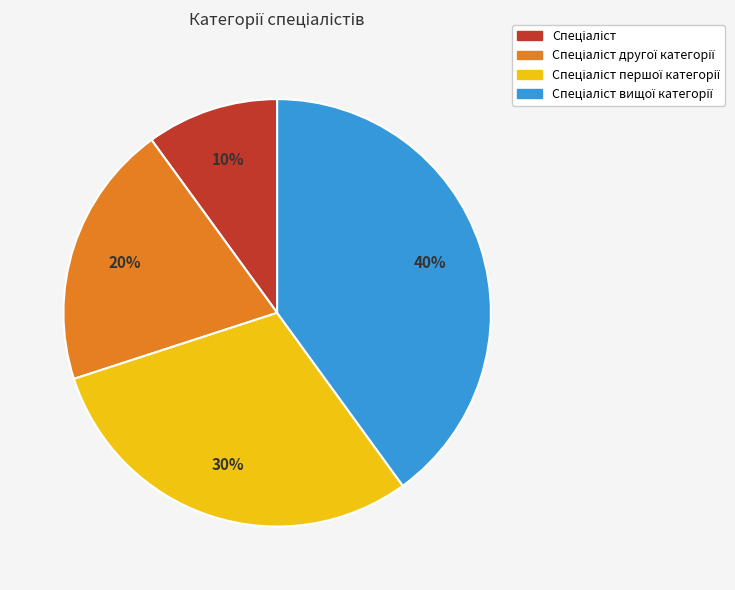

To the nearest percent, what is the average slice percentage?

25%